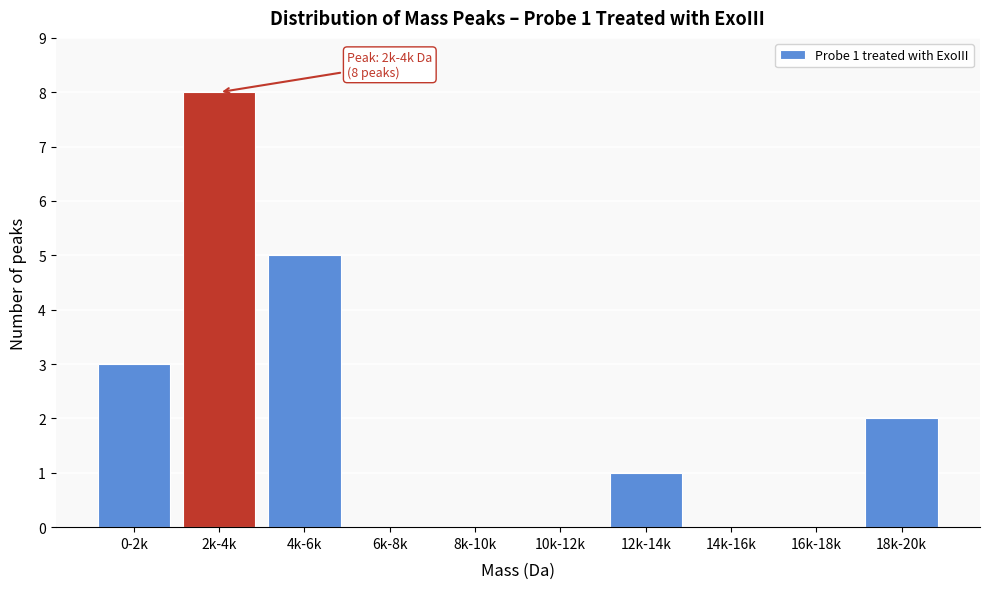

Reading left to right, list all the values displayed in this chart.

0-2k=3	2k-4k=8	4k-6k=5	6k-8k=0	8k-10k=0	10k-12k=0	12k-14k=1	14k-16k=0	16k-18k=0	18k-20k=2